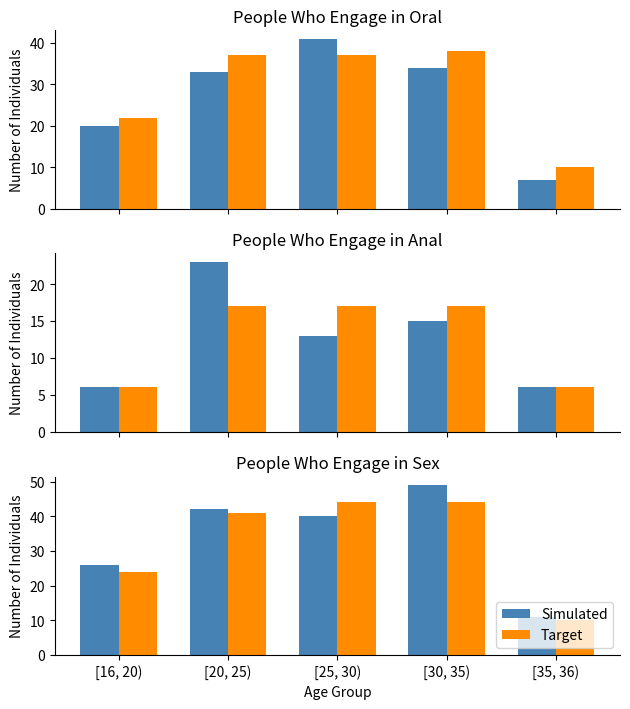

The Simulated series shows 42 at [20, 25). True or false?

True